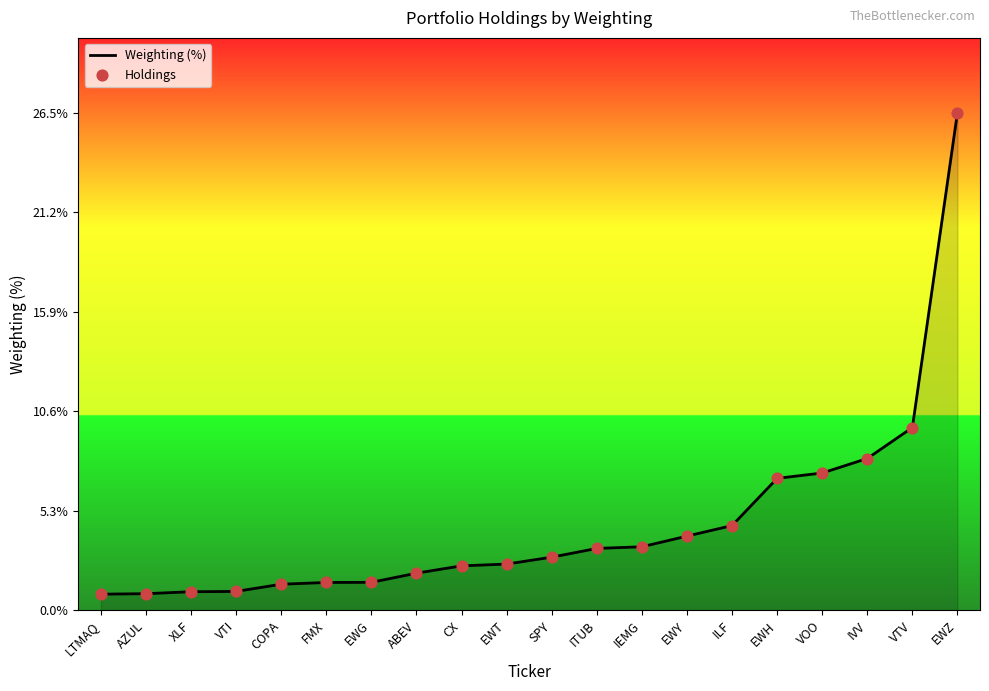

What position from the right is VOO?

4